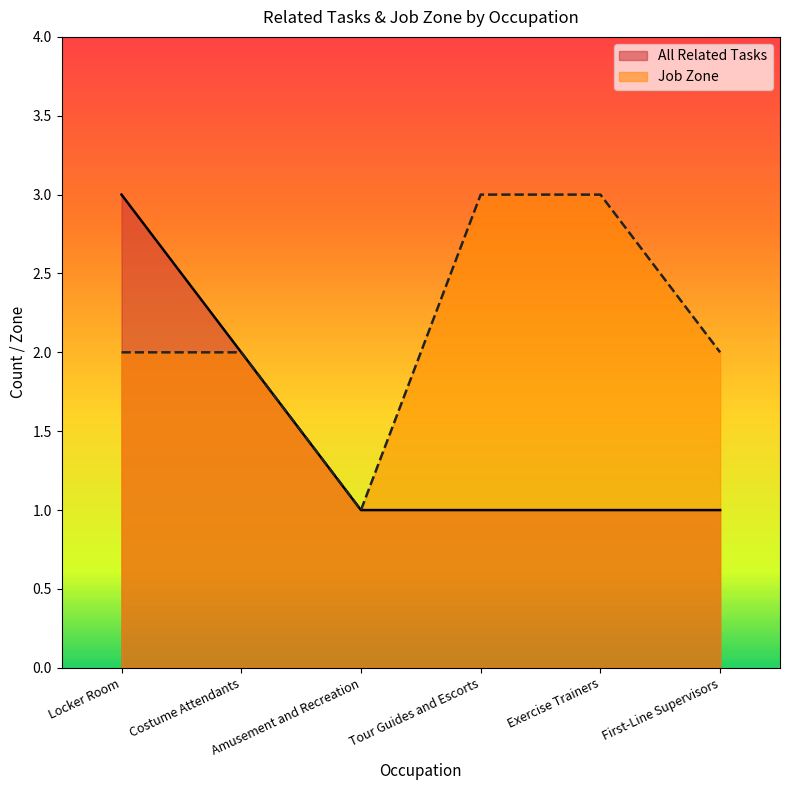

In Job Zone, how many points are lower than both neighbors (excluding endpoints)?

1